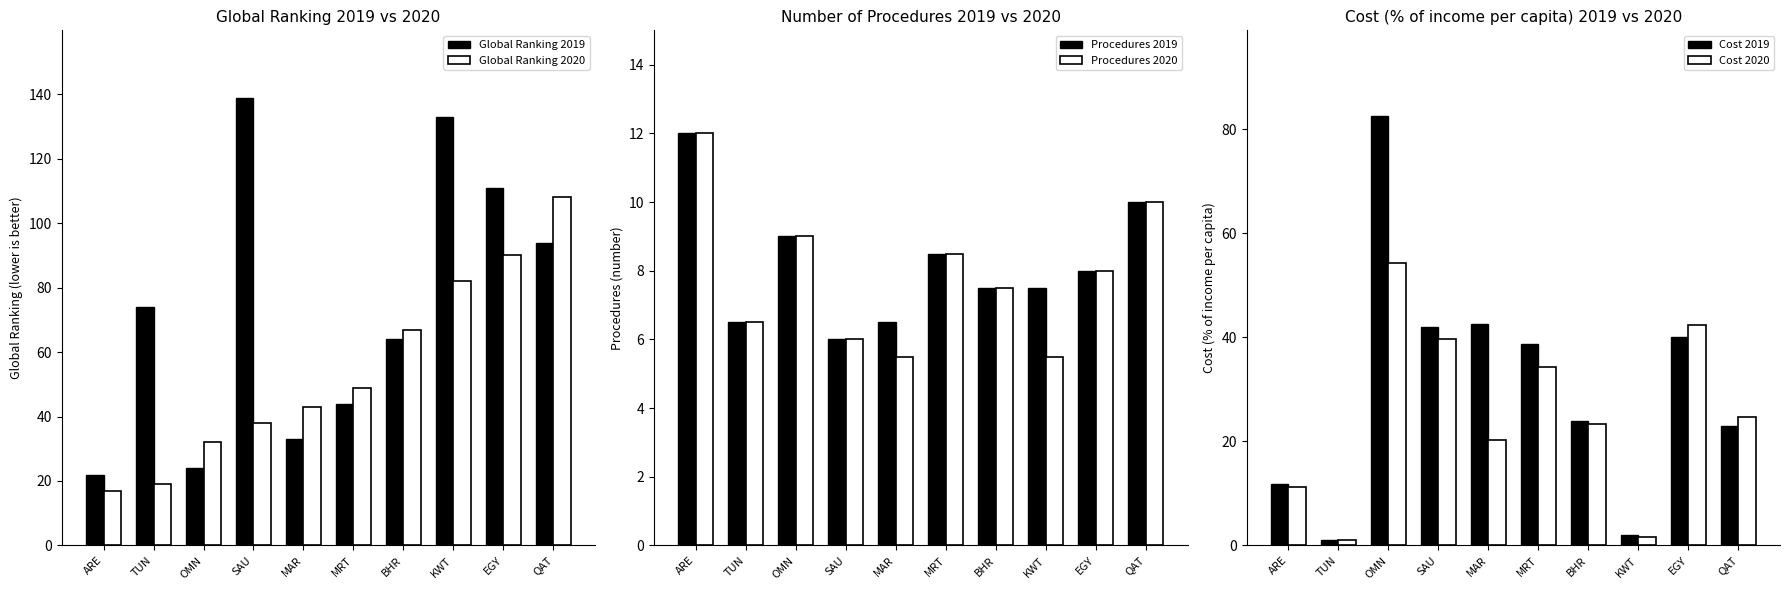

List the labels in order of Cost 2020 value, smallest first.

TUN, KWT, ARE, MAR, BHR, QAT, MRT, SAU, EGY, OMN